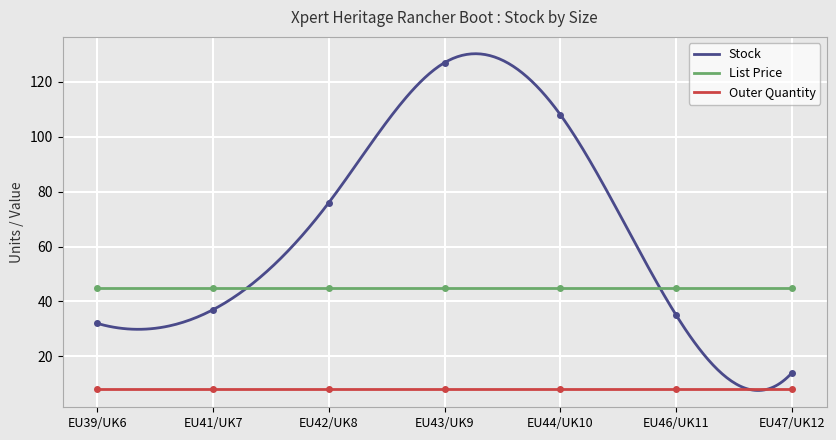

What is the total value across all series at EU44/UK10?

160.9